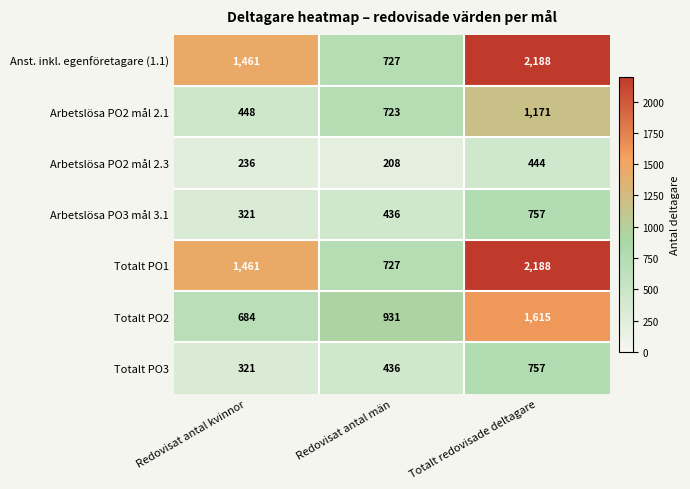

What is the total value across all series at Redovisat antal kvinnor?

4932